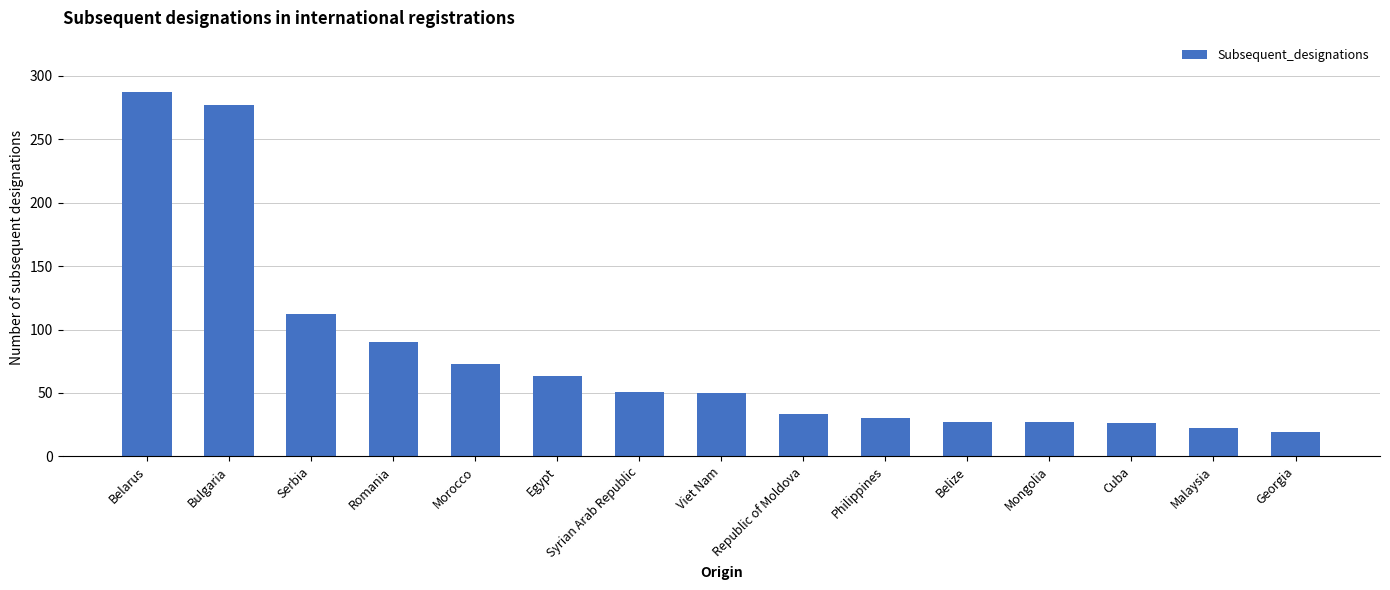

The chart shows a value of 106 at Egypt. True or false?

False